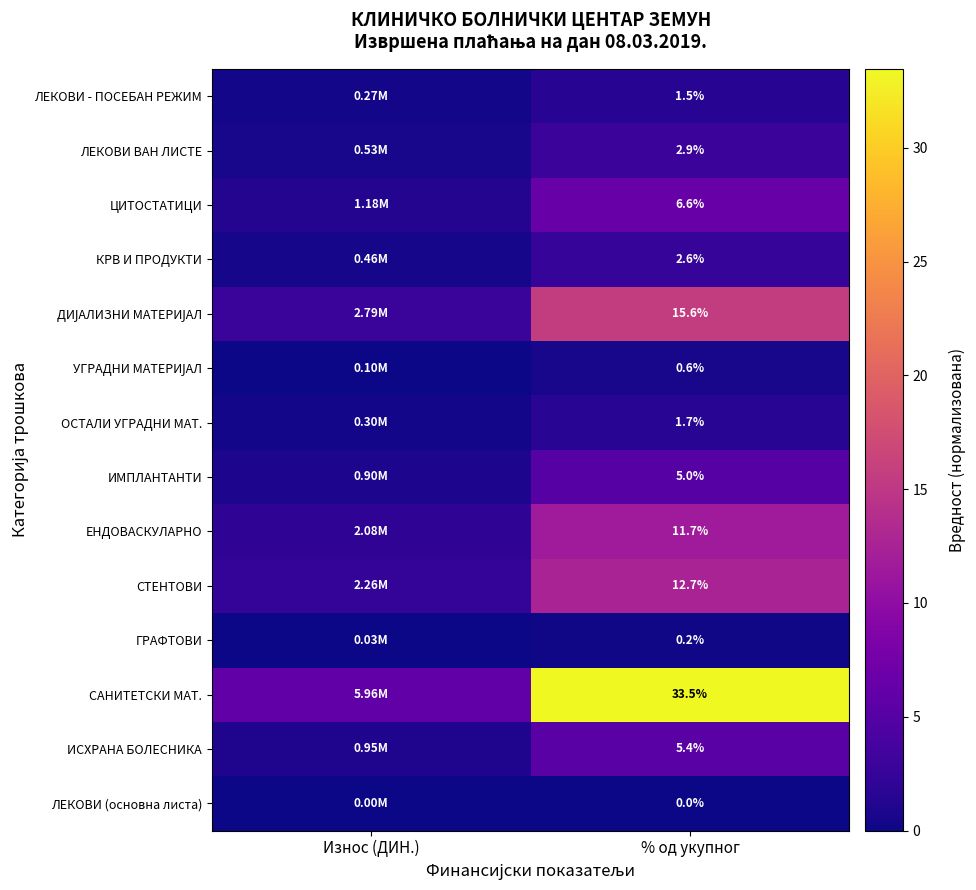

What is the difference between the highest and lowest values at Износ (ДИН.)?

6.0